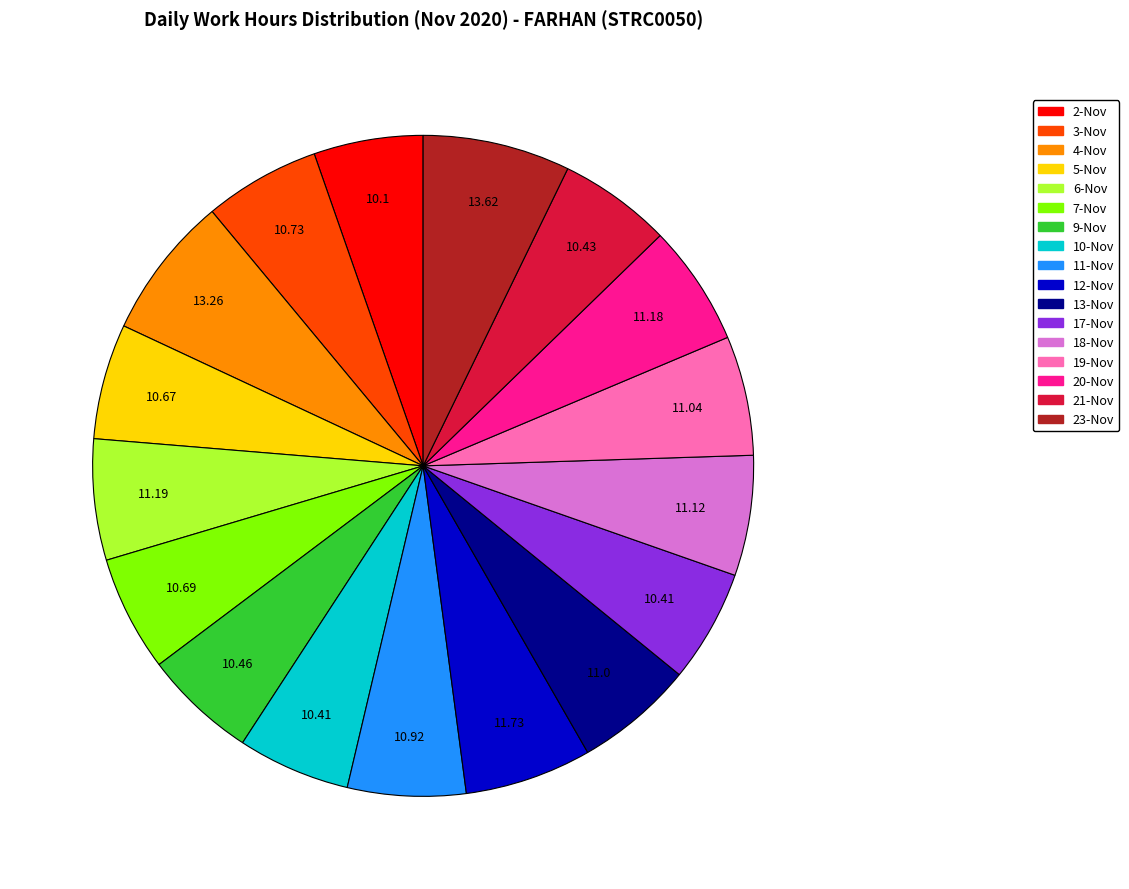

True or false: 23-Nov accounts for 1% of the total.

False